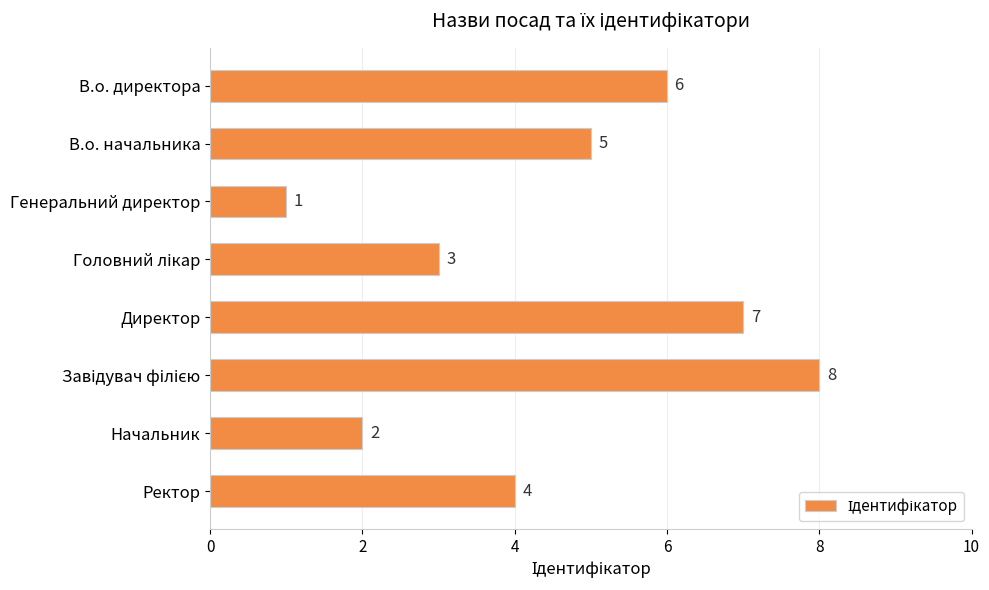

Reading bottom to top, what are all the values shown in this chart?

4	2	8	7	3	1	5	6